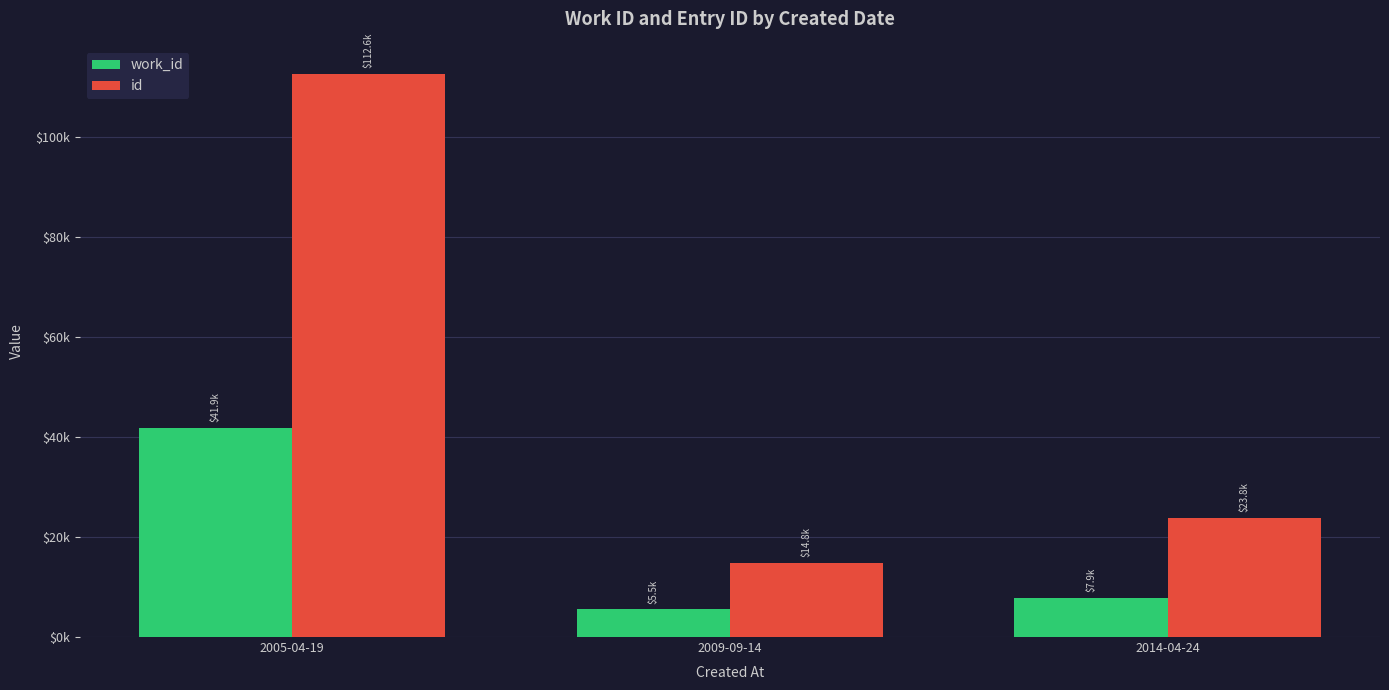

What are all the series names shown in the legend?

work_id, id